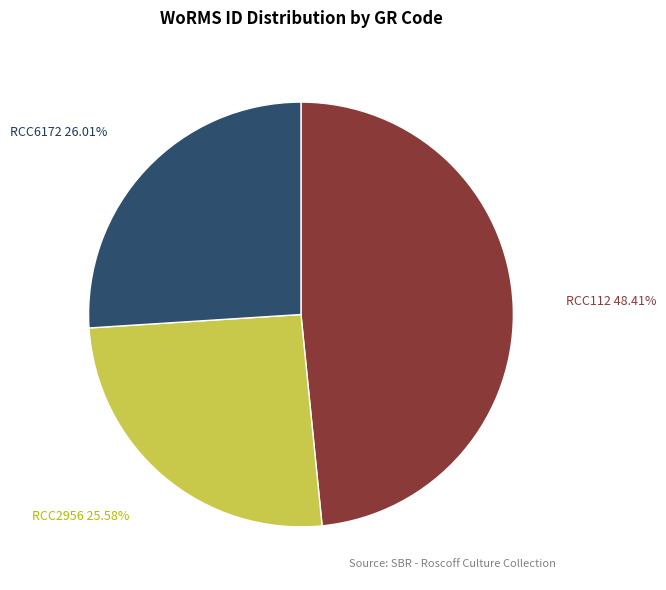

Which category has the biggest portion of the pie?

RCC112